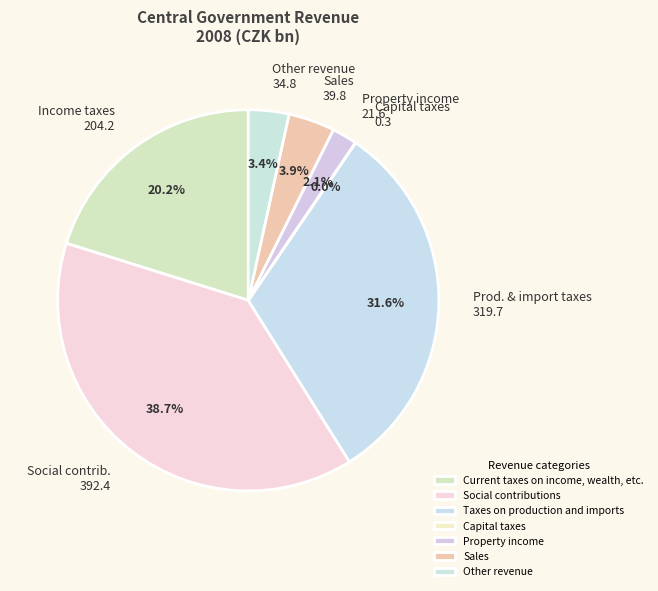

What percentage is the Current taxes on income, wealth, etc. slice, to the nearest percent?

20%